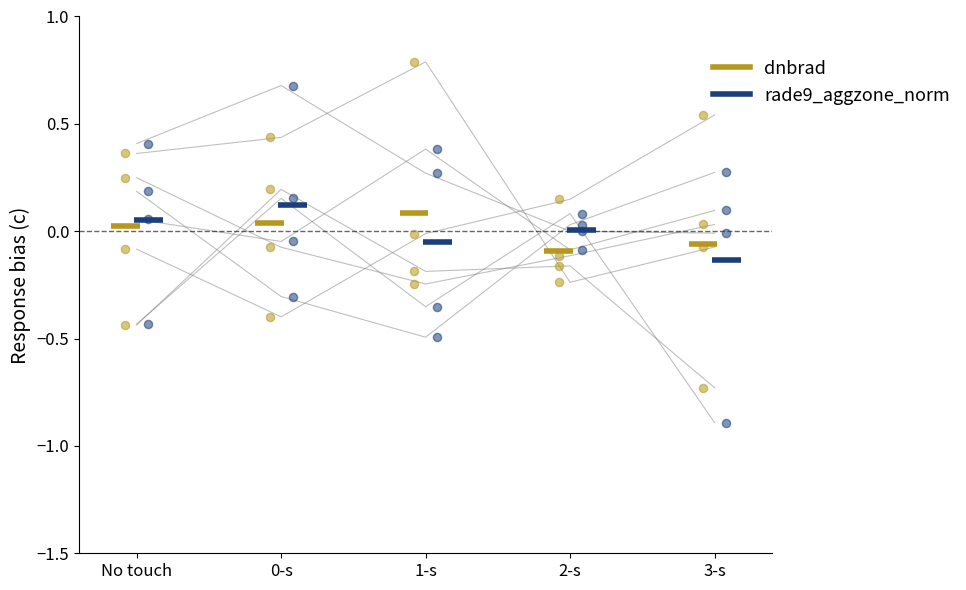

Which series reaches the maximum Y coordinate?

rade9_aggzone_norm